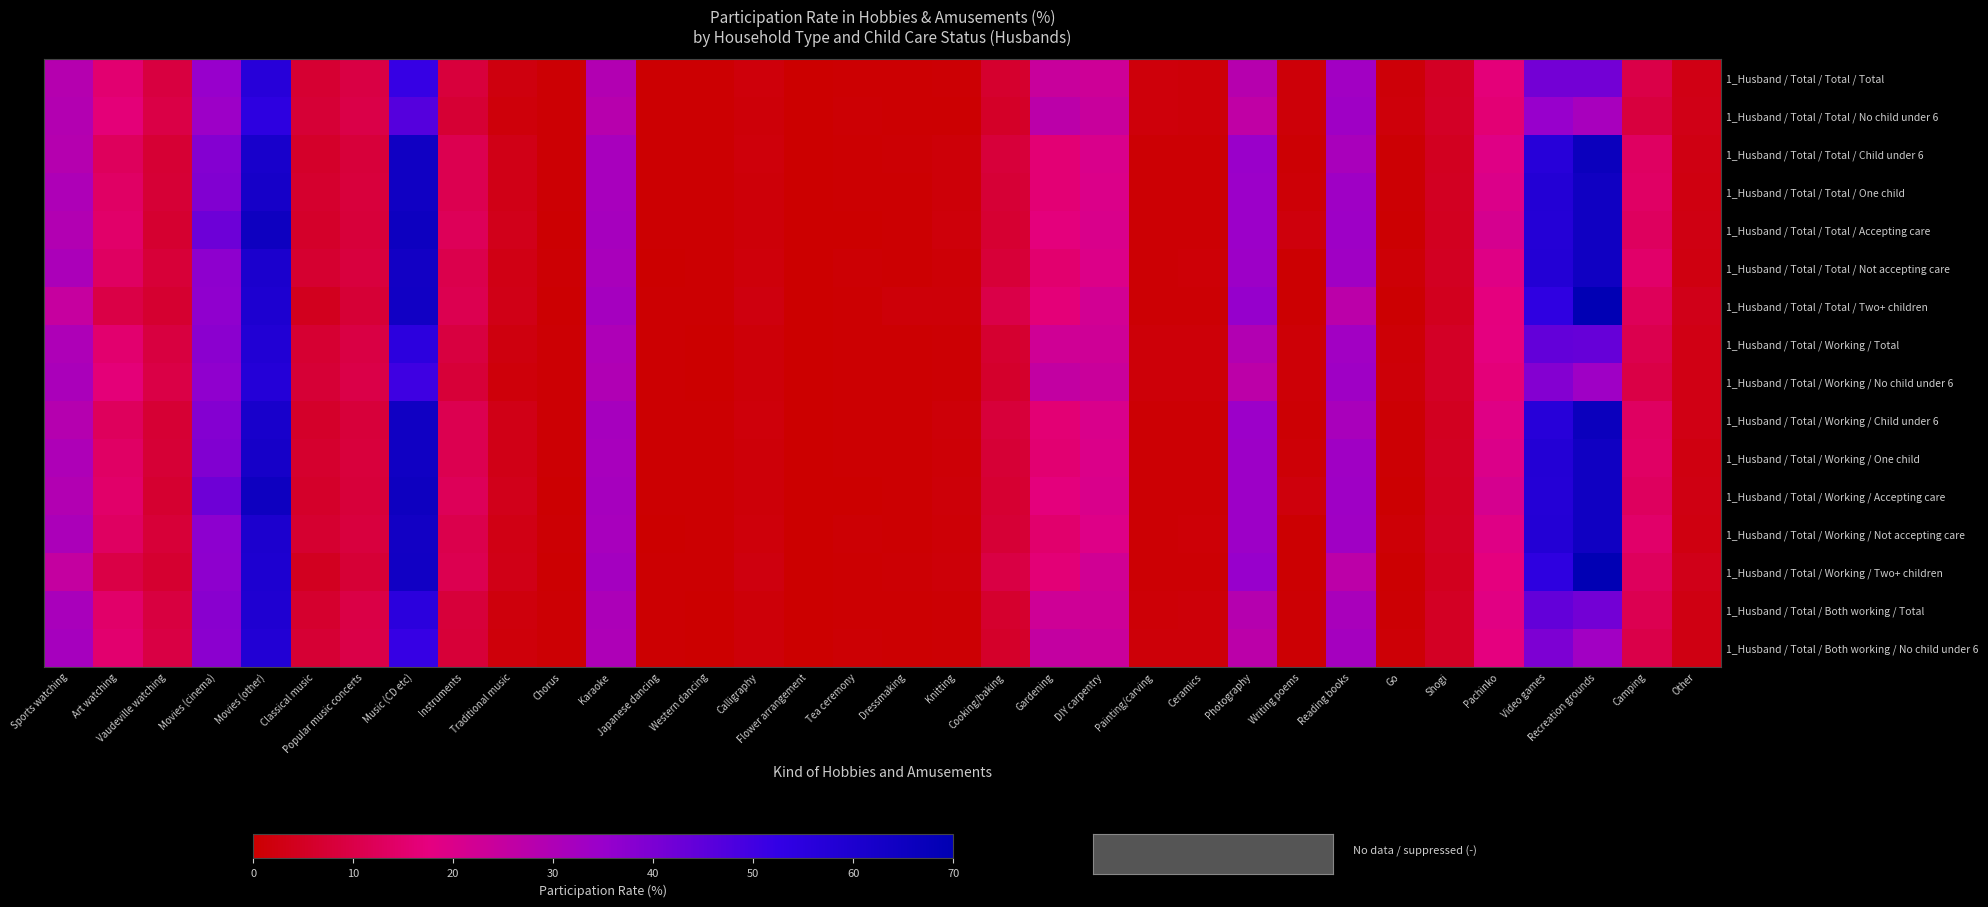

What is the difference between the highest and lowest values at Other?

1.2